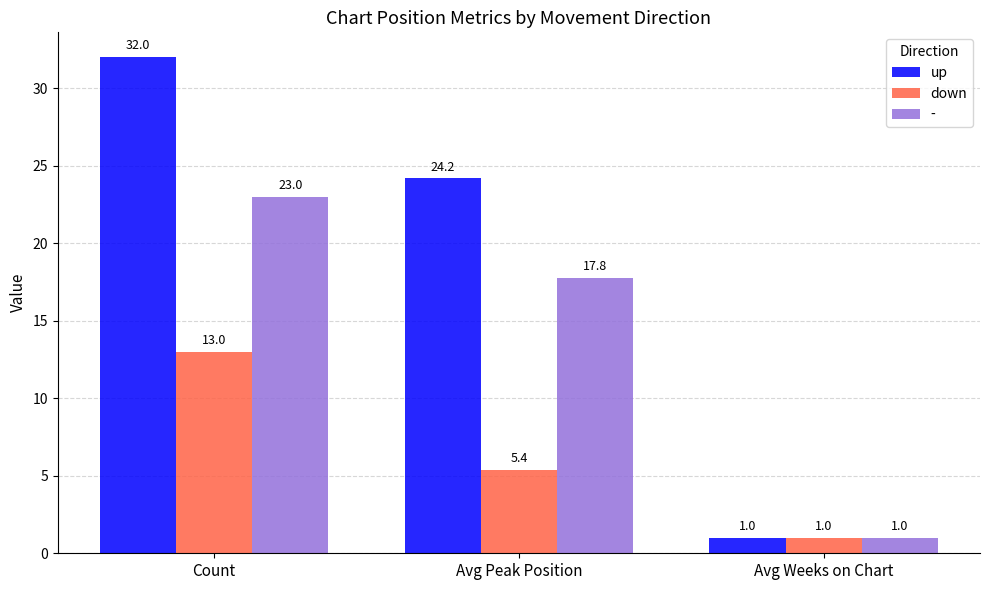

Reading left to right, what are all the values shown in this chart?

up: Count=32.0	Avg Peak Position=24.2	Avg Weeks on Chart=1.0
down: Count=13.0	Avg Peak Position=5.4	Avg Weeks on Chart=1.0
-: Count=23.0	Avg Peak Position=17.8	Avg Weeks on Chart=1.0